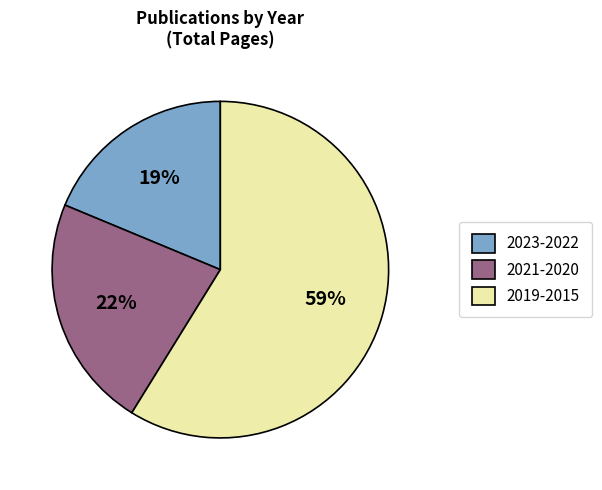

Which slice is the smallest?

2023-2022